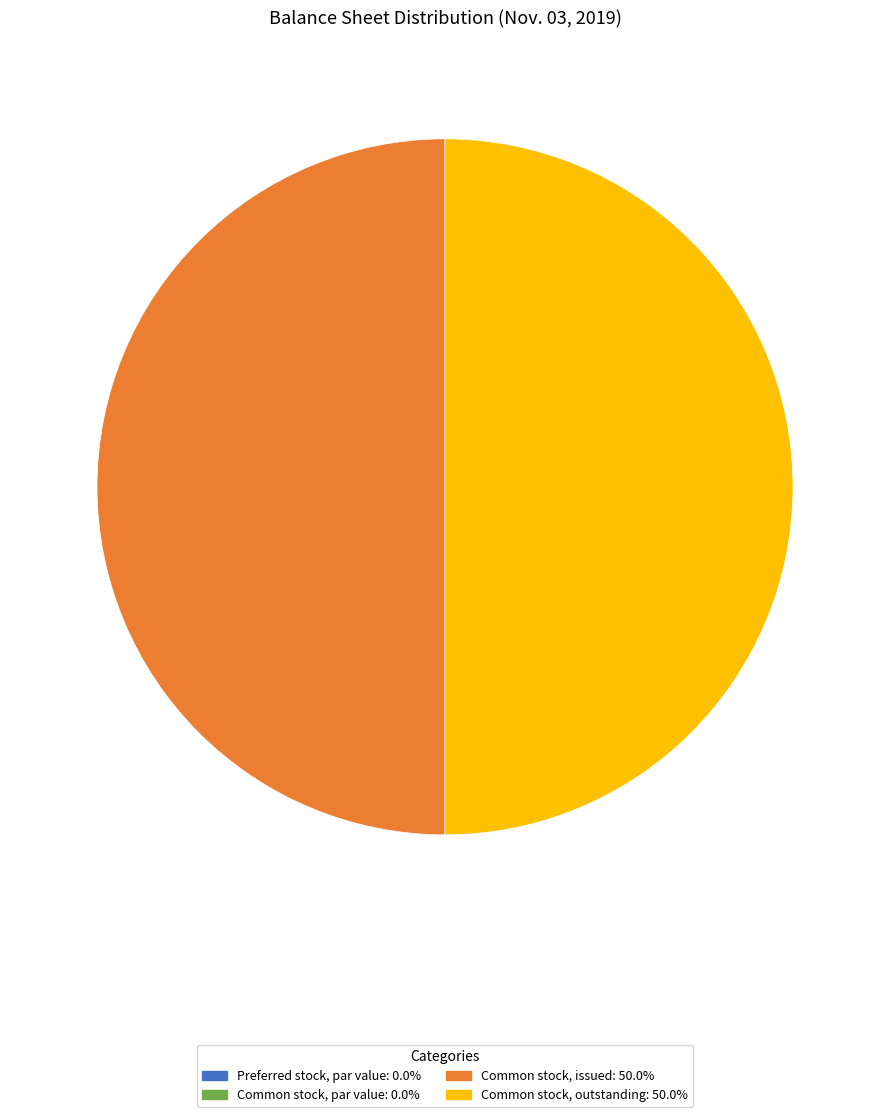

What portion of the pie excludes Preferred stock, par value?

100.0%